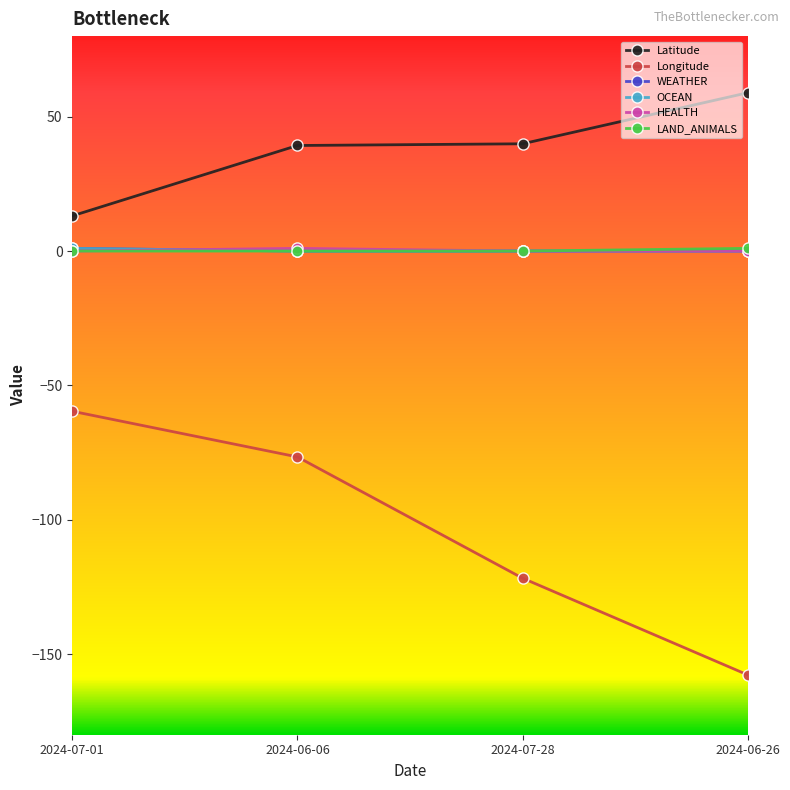

Does the chart have visible grid lines?

No